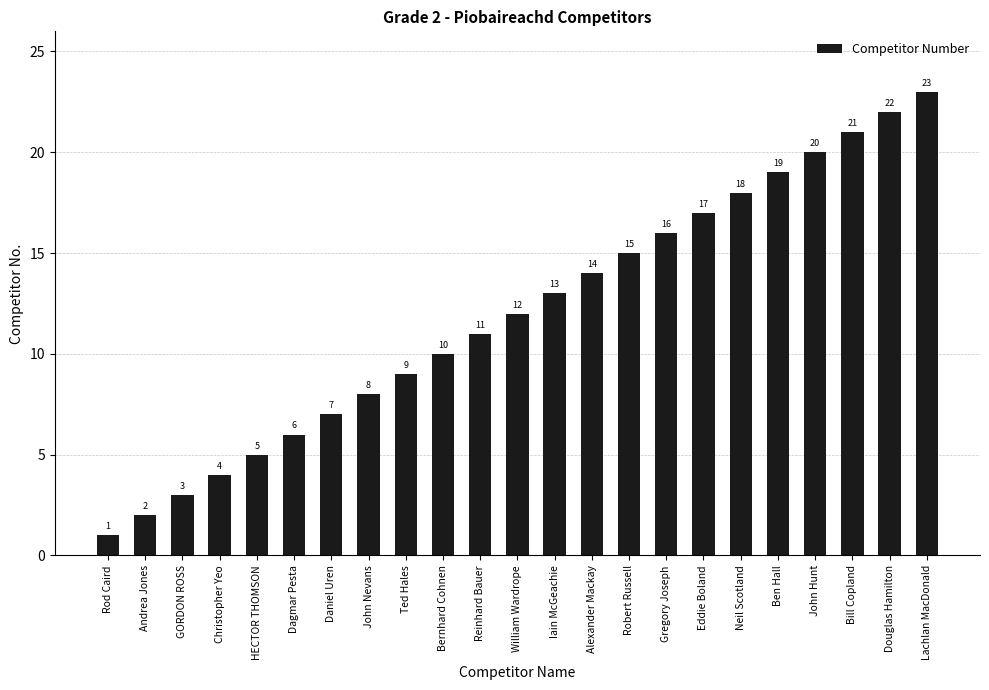

What is the maximum value shown in the chart?

23